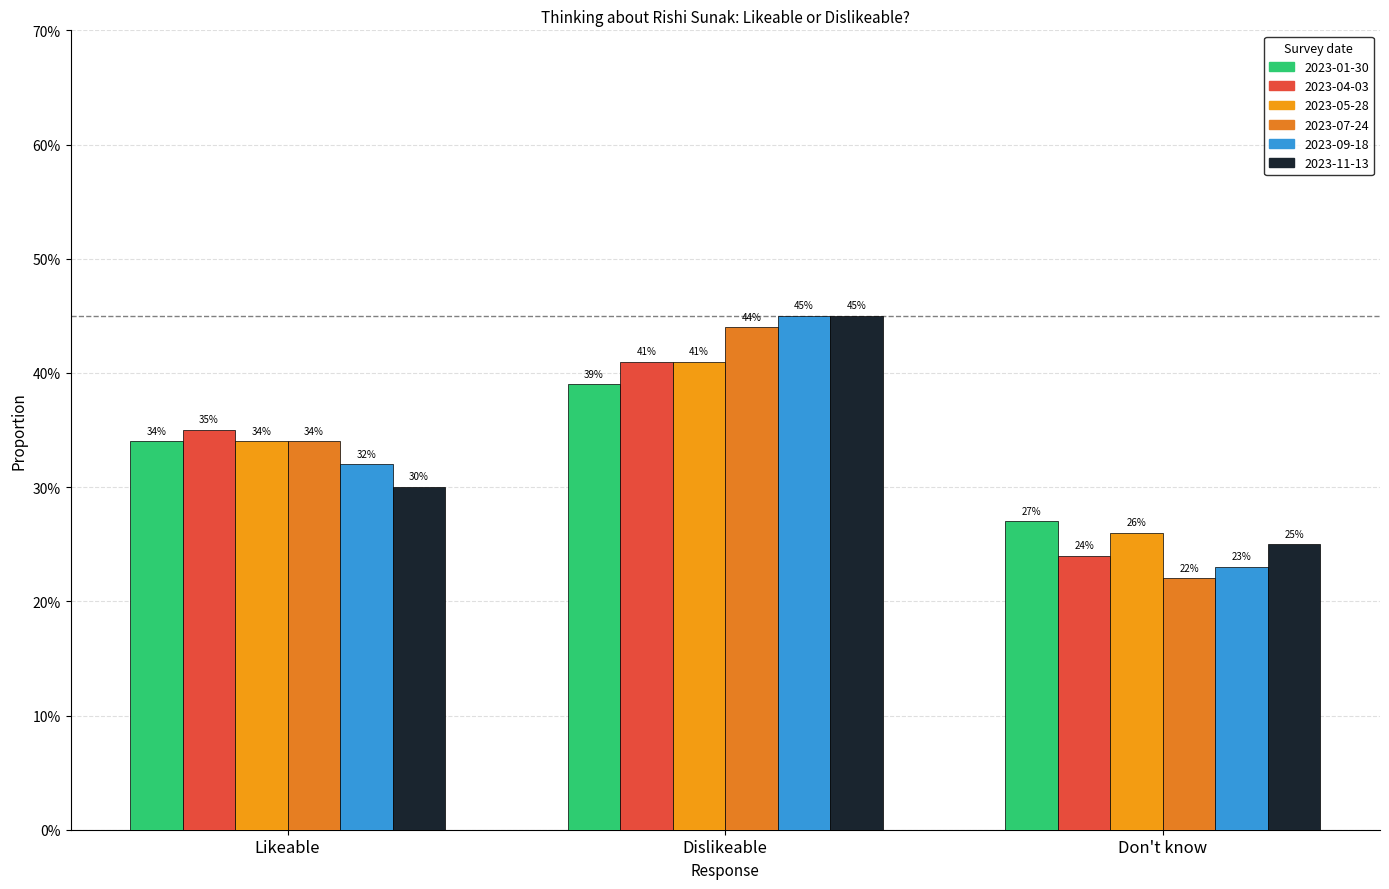

What is the sum of the 2023-05-28 values at Likeable and Don't know?

0.6